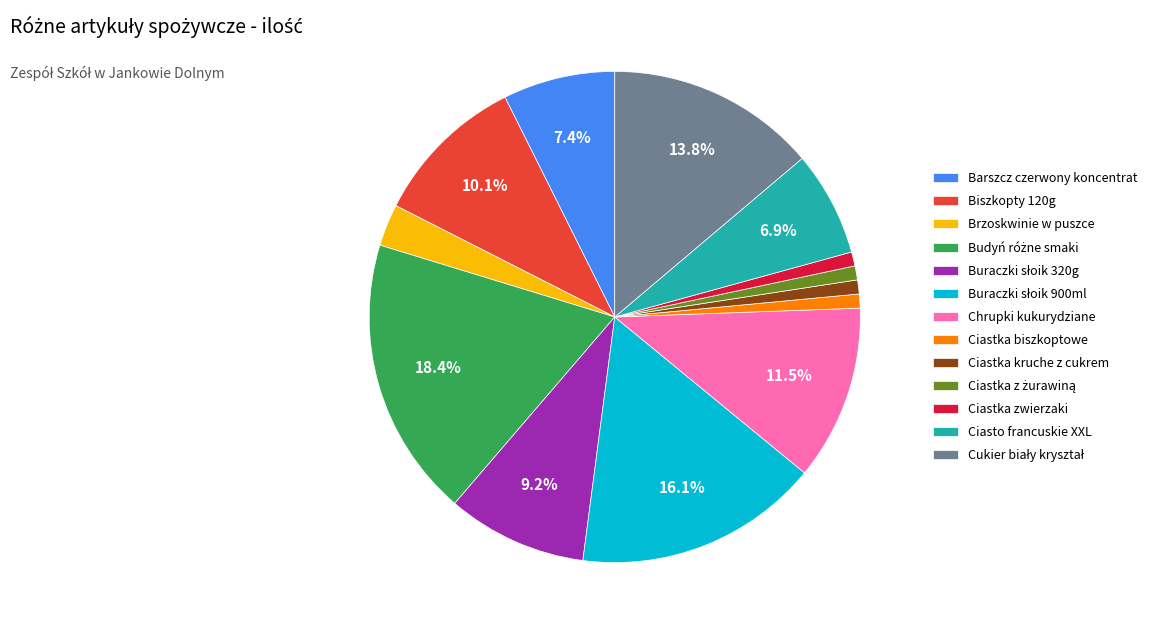

What is the ratio of the value at Barszcz czerwony koncentrat to the value at Biszkopty 120g?

0.7